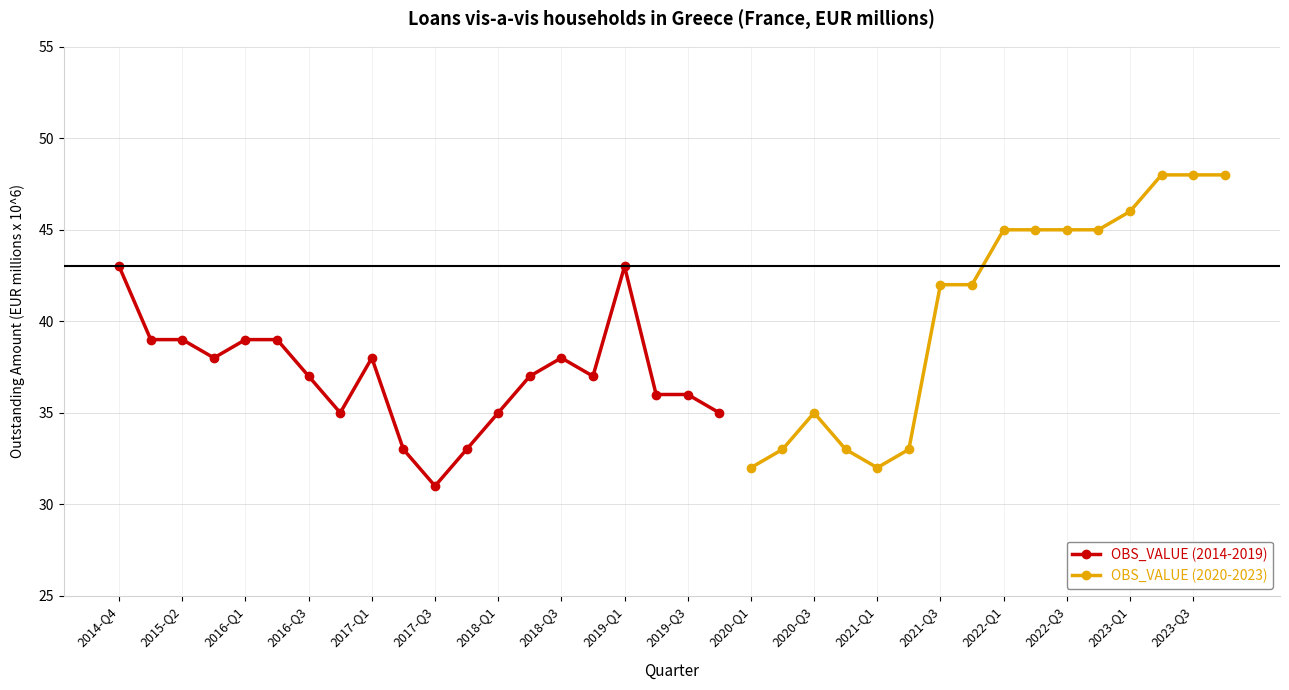

True or false: OBS_VALUE (2014-2019) has more than 1 interior local peaks.

True